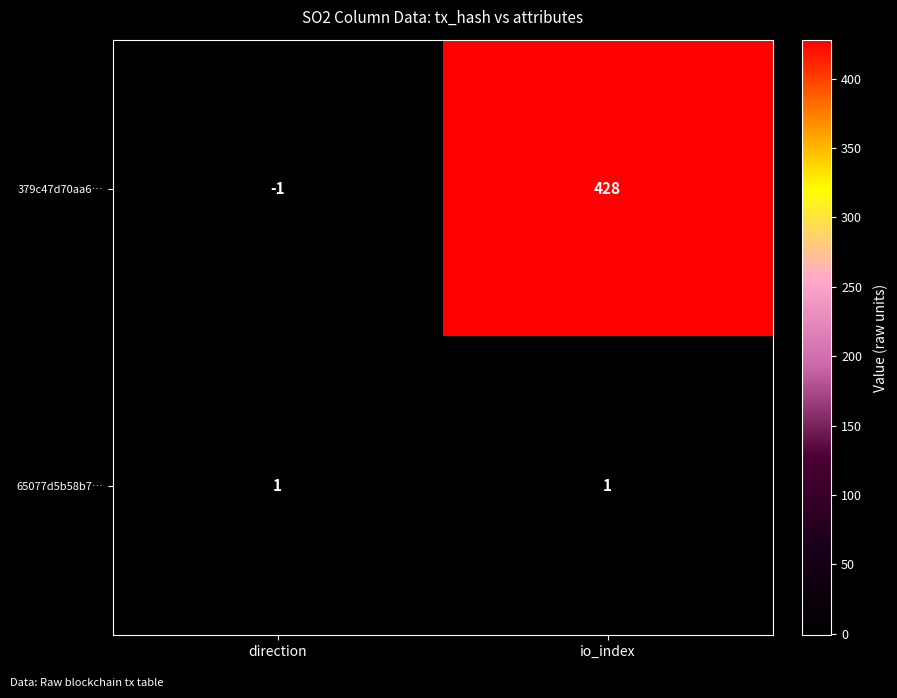

What is the approximate value of 379c47d70aa6… at io_index, to the nearest 50?

450